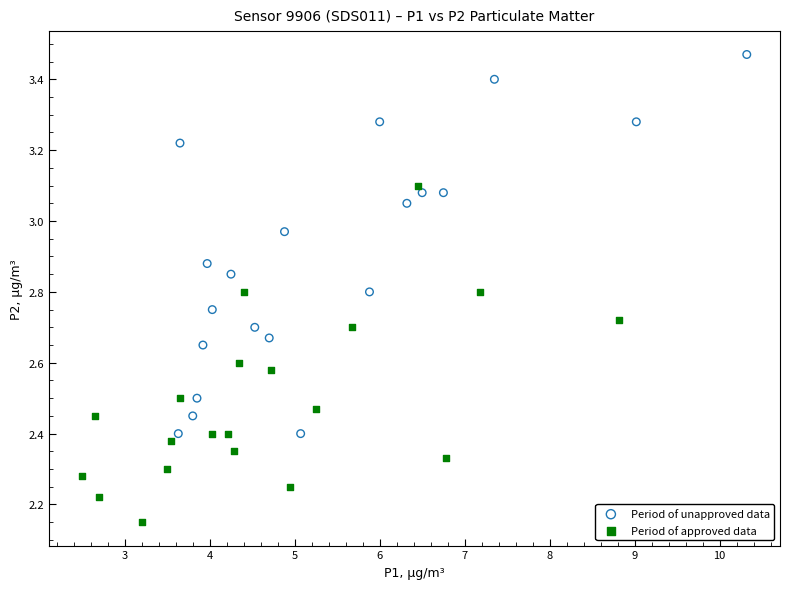

Which series has the widest spread of Y values?

Period of unapproved data